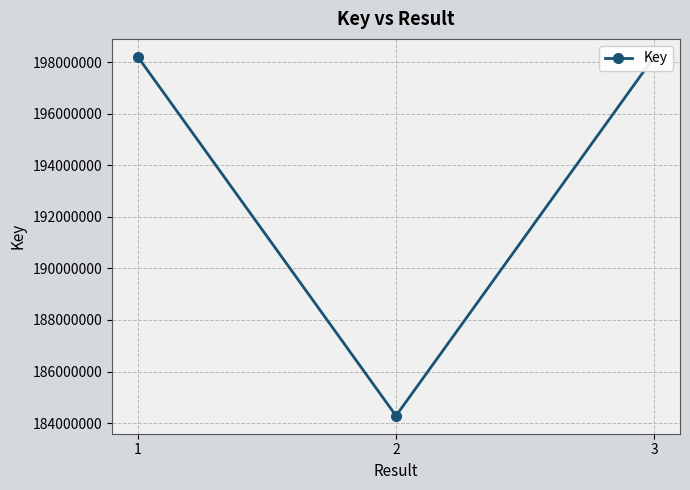

How many data points does each series have?

3